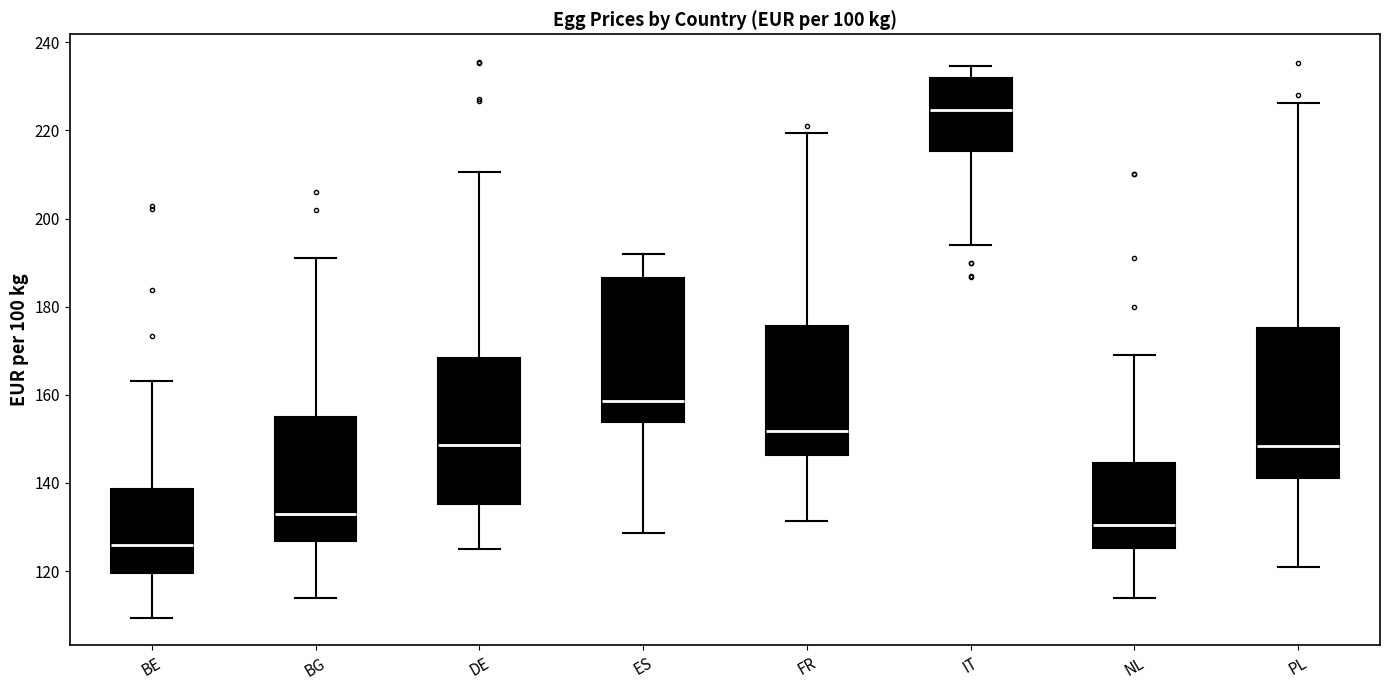

Where is the lower edge of the box for NL on the y-axis? The values are not printed on the chart, so give them approximately, as read against the axis.

126